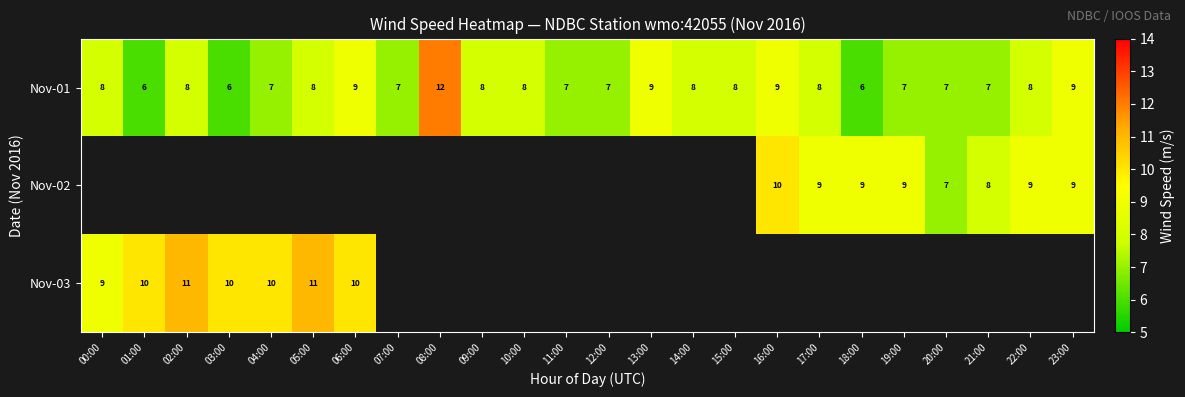

Is the value of Nov-03 at 06:00 greater than the value of Nov-01 at 07:00?

Yes